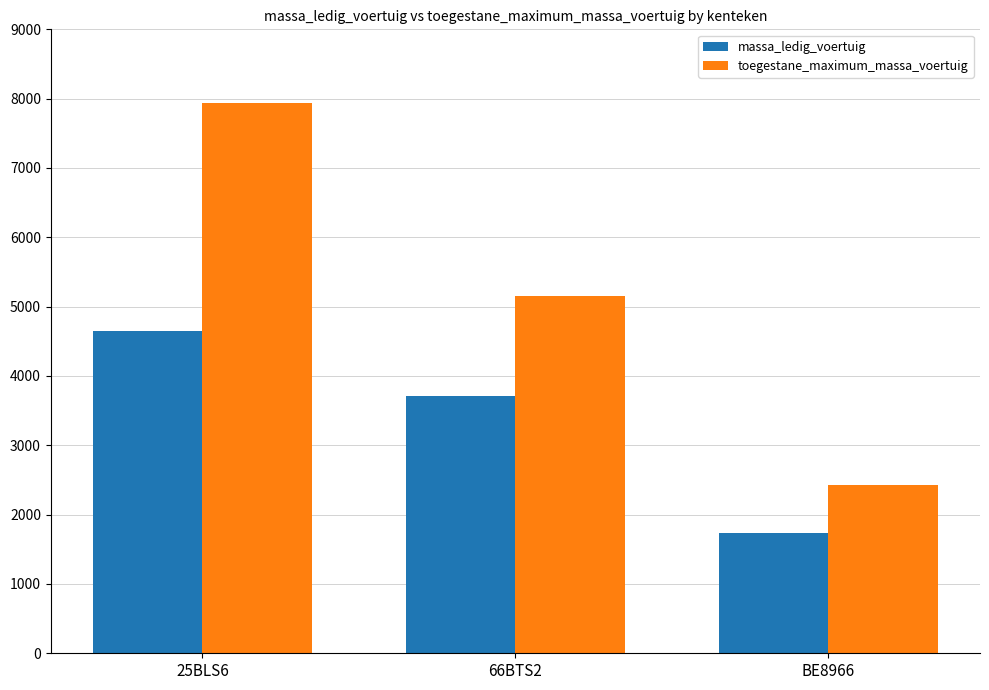

List the series in order of their peak value, highest first.

toegestane_maximum_massa_voertuig, massa_ledig_voertuig